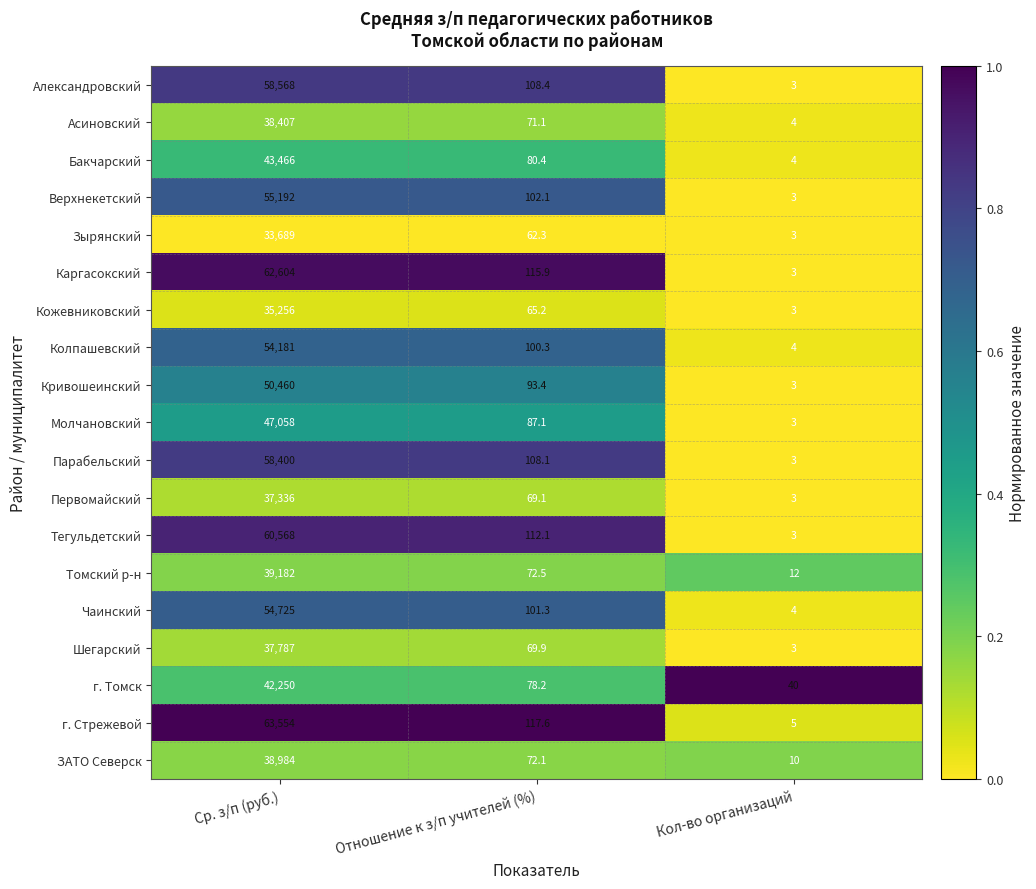

At which label does Чаинский first exceed 101?

Ср. з/п (руб.)